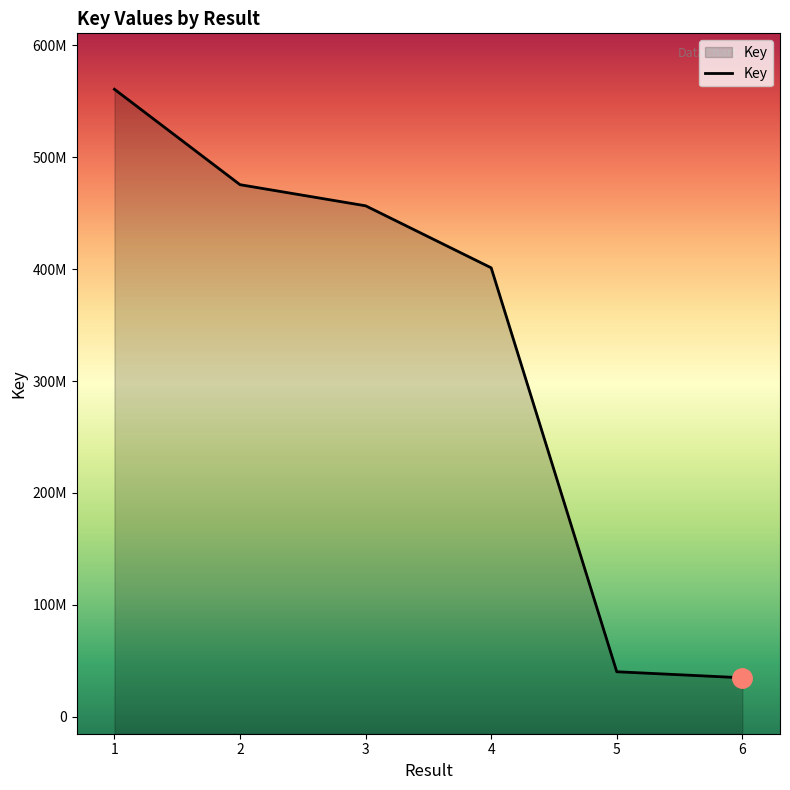

What is the difference between the second highest and second lowest values?

435359508